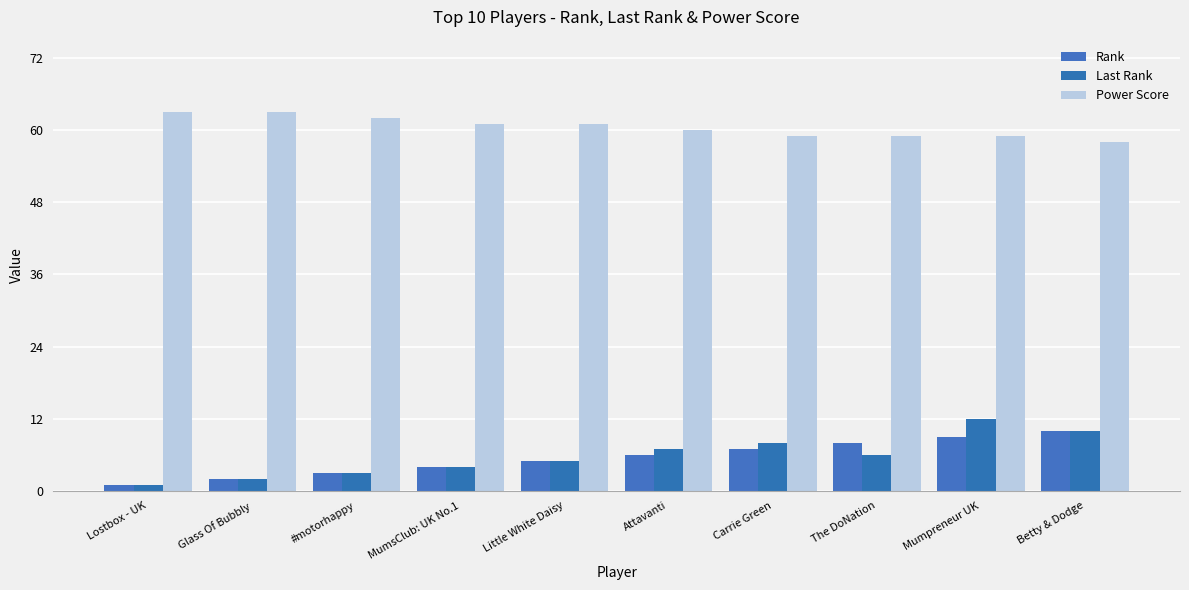

What are all the series names shown in the legend?

Rank, Last Rank, Power Score